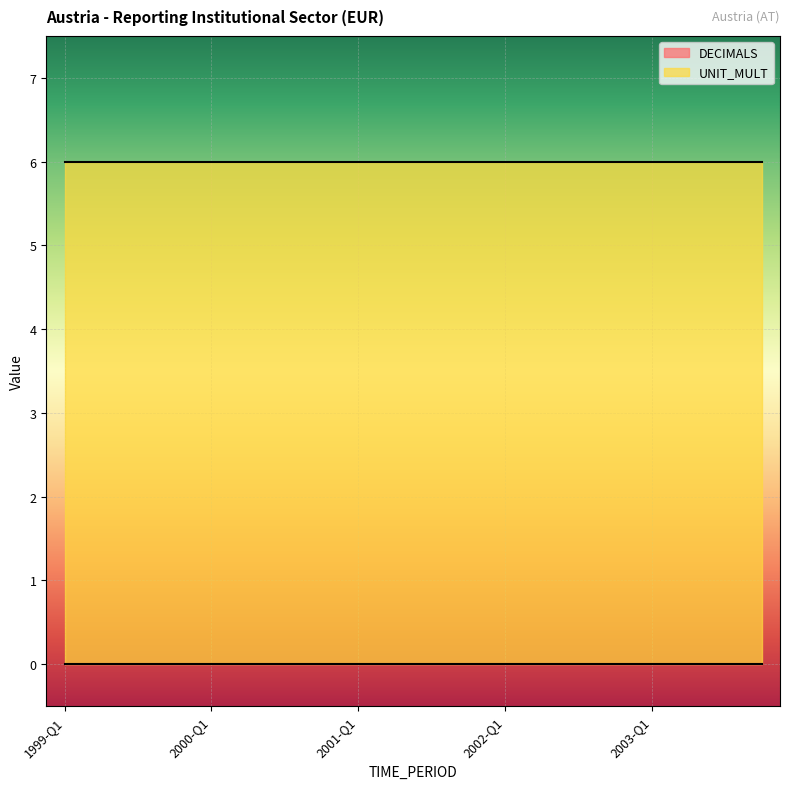

What is the approximate value of UNIT_MULT at 2000-Q1?

6